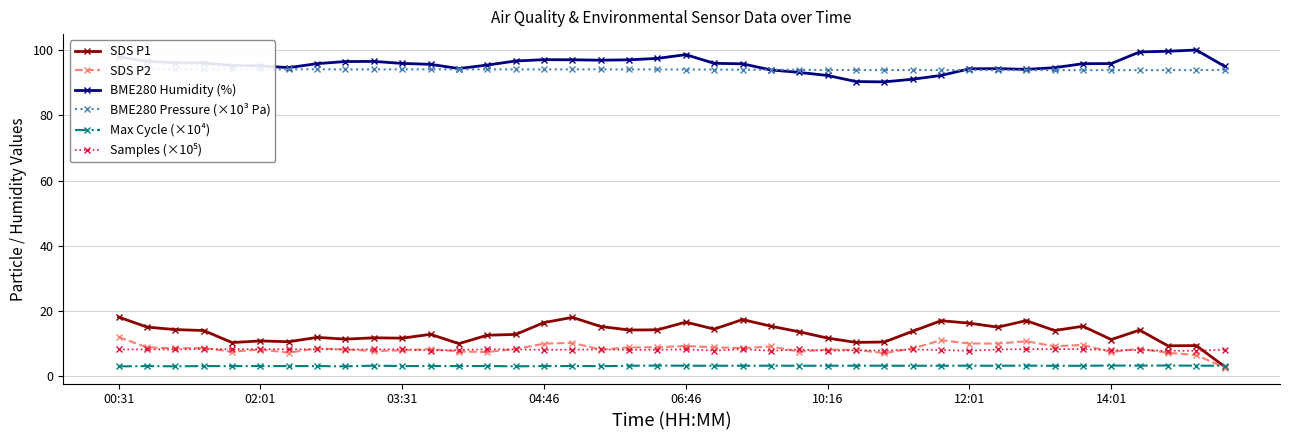

What value does the SDS P2 series have at 11?

8.4